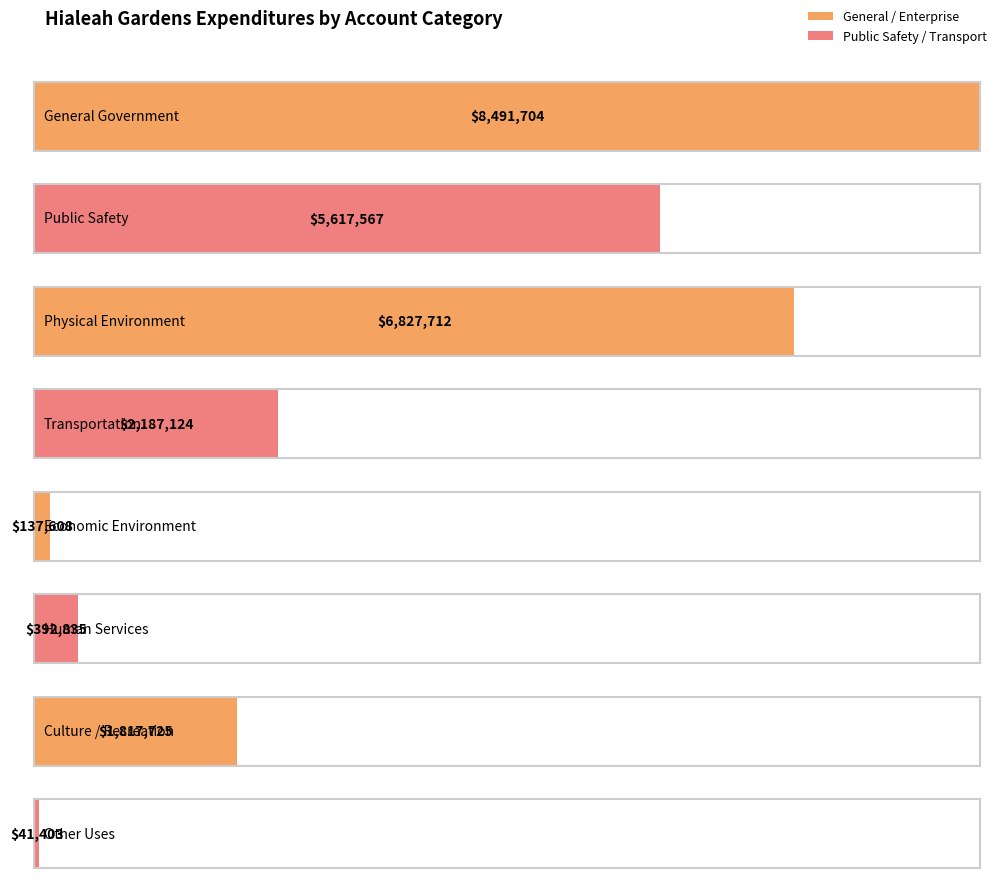

The value of Special Revenue at Human Services is -1368719. True or false?

False